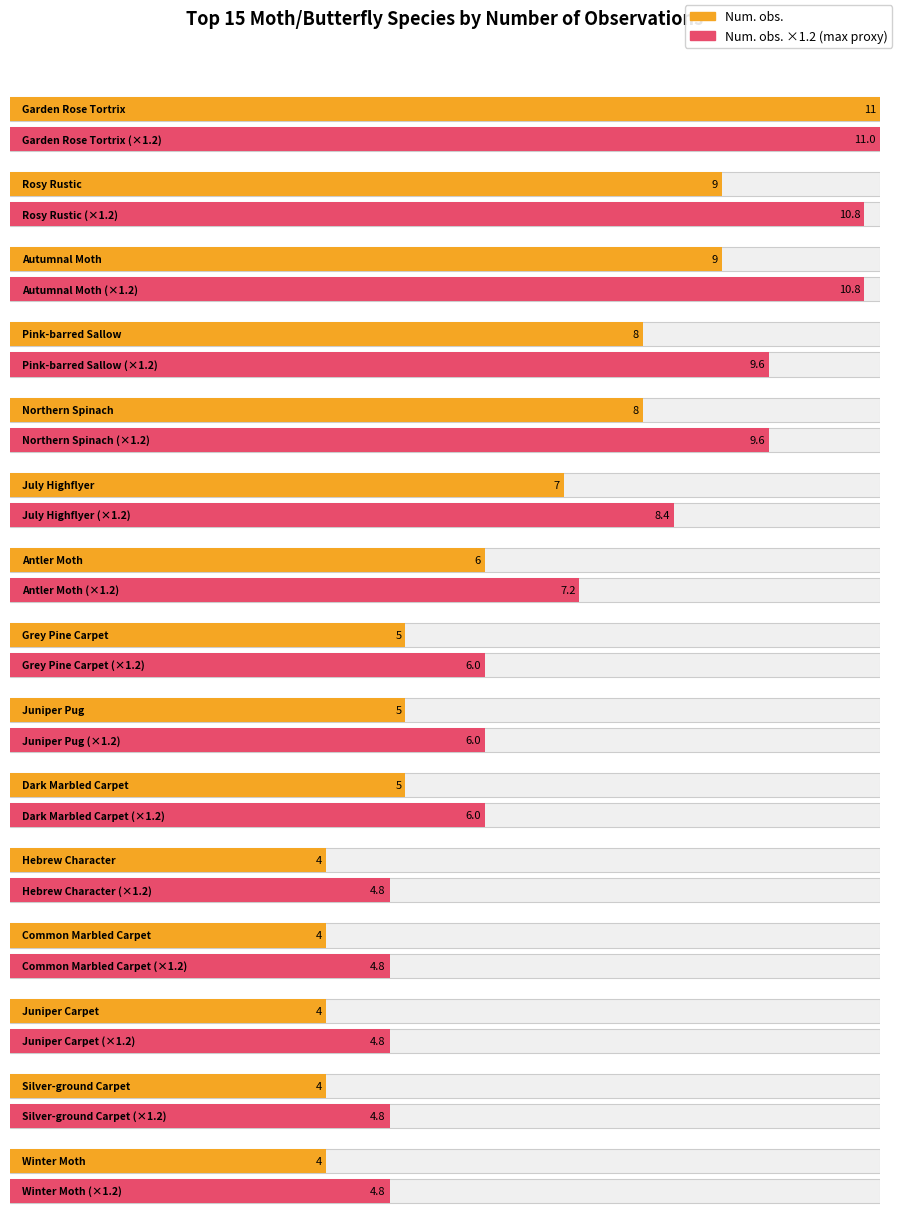

The chart shows a value of 2 at Dark Marbled Carpet. True or false?

False